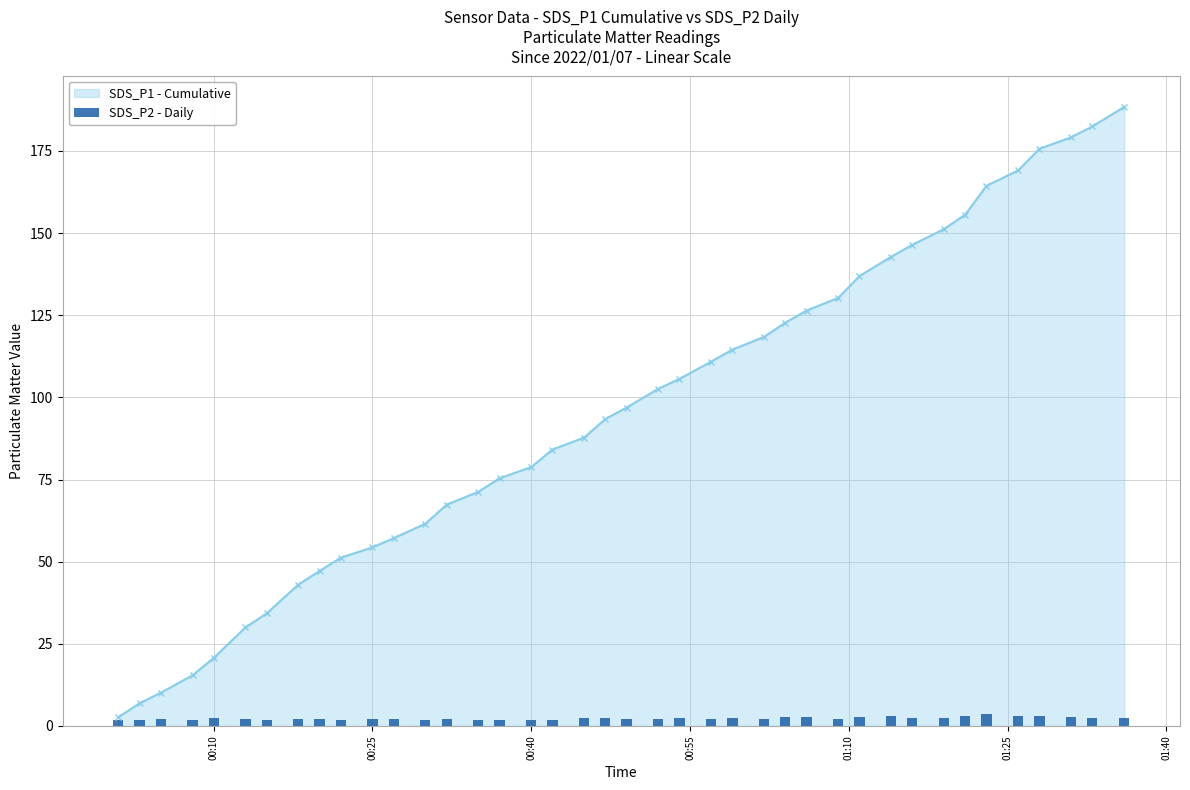

The chart shows a value of 1.3 at 33. True or false?

False